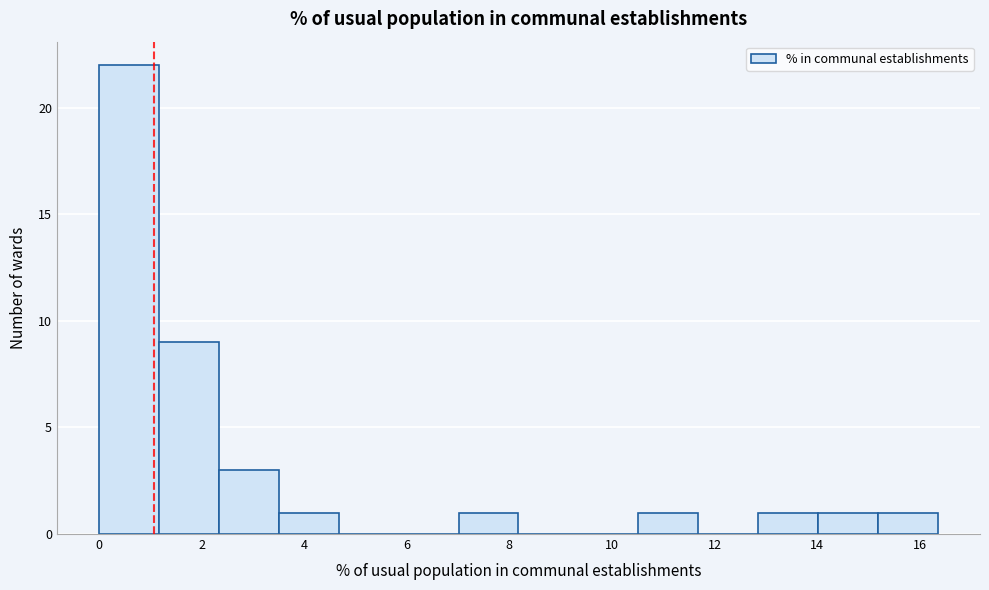

Which range on the x-axis has the tallest bar?

0.0 to 1.2